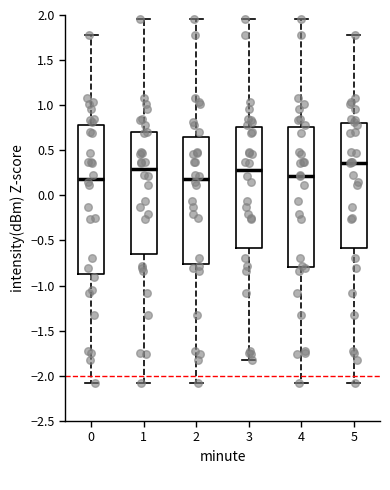

Reading left to right, read every box against the y-axis: the position of its median line, the range the box covers, and the ends of its whiskers. The values are not printed on the chart, so give them approximately, as read against the axis.

0: median 0.20, box -0.90 to 0.80, whiskers -2.10 to 1.80
1: median 0.30, box -0.65 to 0.70, whiskers -2.10 to 1.95
2: median 0.20, box -0.75 to 0.65, whiskers -2.10 to 1.95
3: median 0.30, box -0.60 to 0.75, whiskers -1.80 to 1.95
4: median 0.20, box -0.80 to 0.75, whiskers -2.10 to 1.95
5: median 0.35, box -0.60 to 0.80, whiskers -2.10 to 1.80